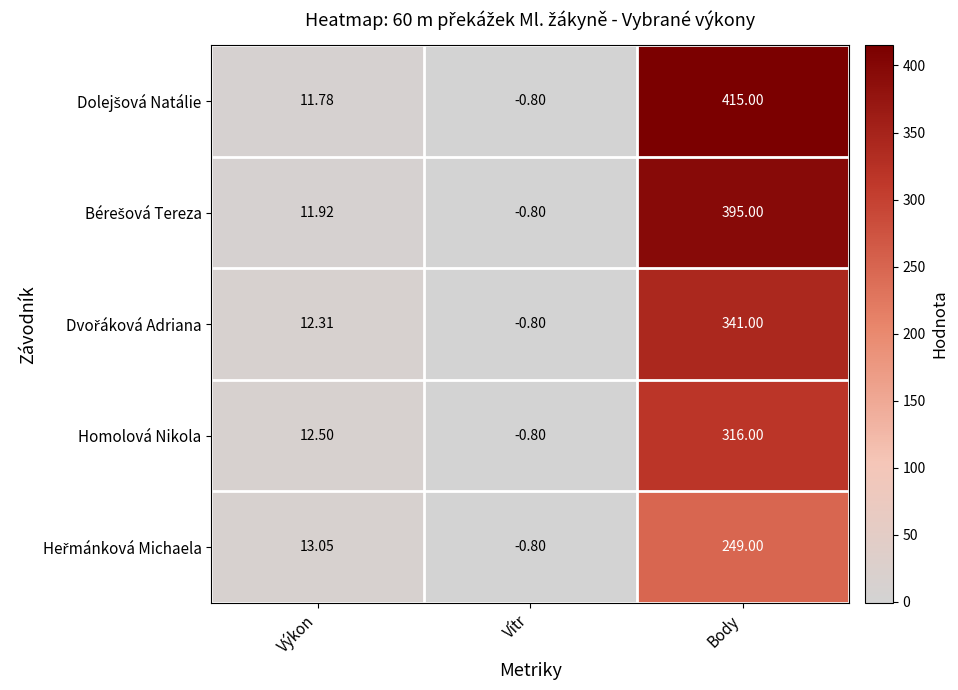

Where is Homolová Nikola nearest to the value 157?

Výkon